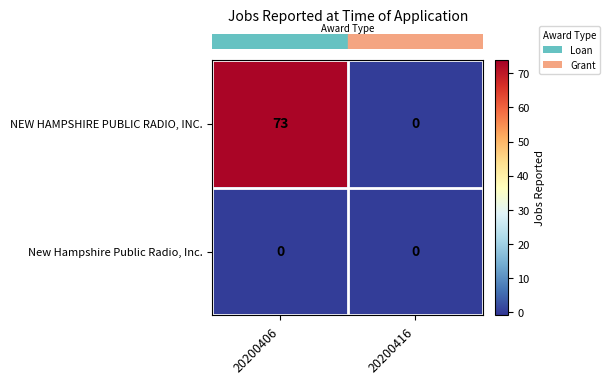

Which series has the largest total across all categories?

NEW HAMPSHIRE PUBLIC RADIO, INC.